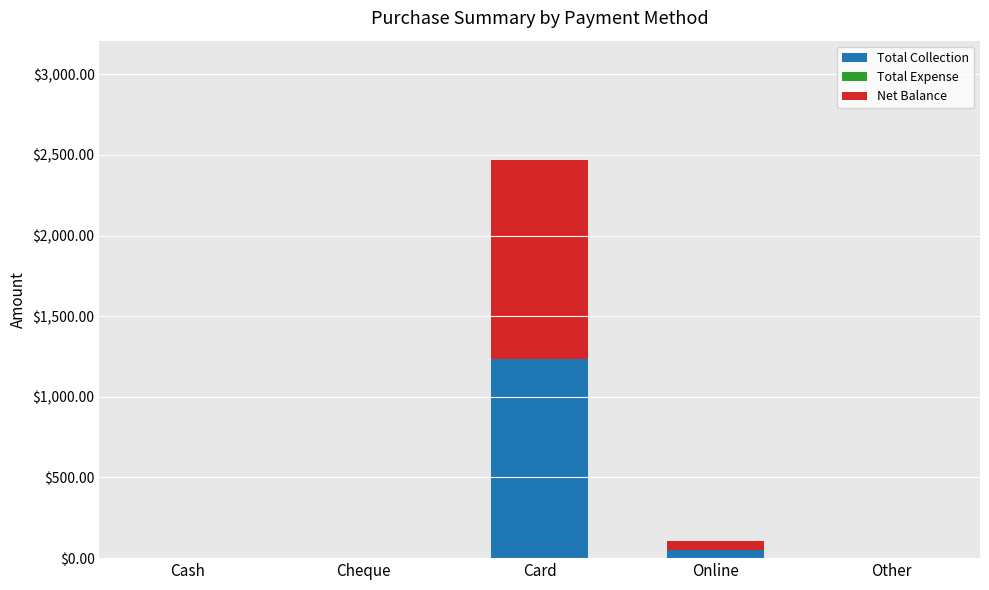

Reading left to right, transcribe the values for Total Collection.

Cash=0.0	Cheque=0.0	Card=1233.8	Online=52.5	Other=0.0